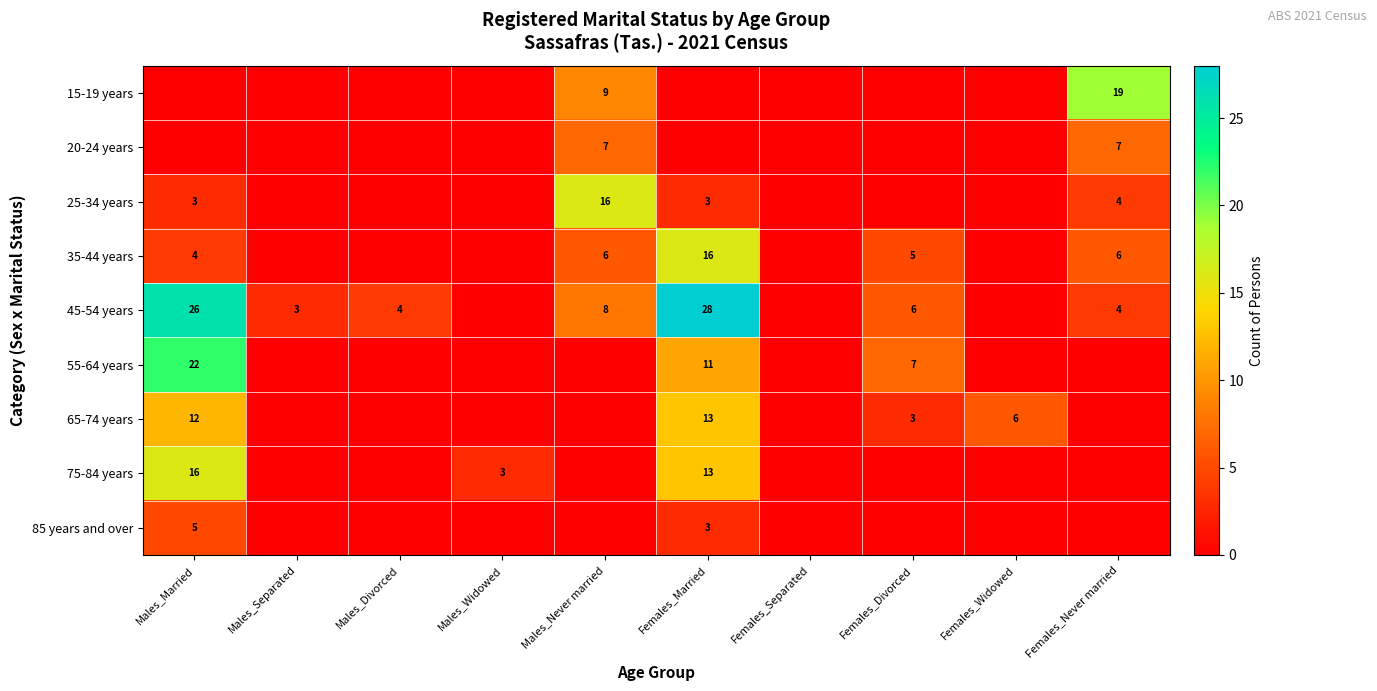

The 55-64 years series shows 7 at Females_Divorced. True or false?

True